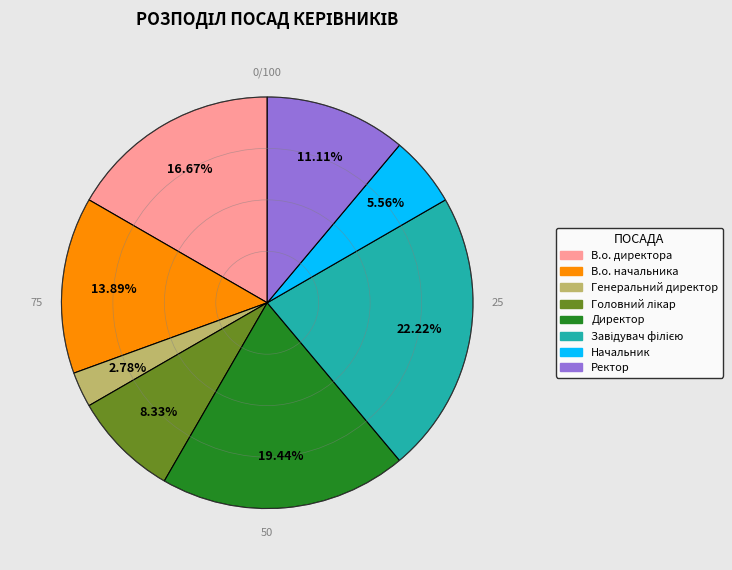

Which slice is the smallest?

Генеральний директор